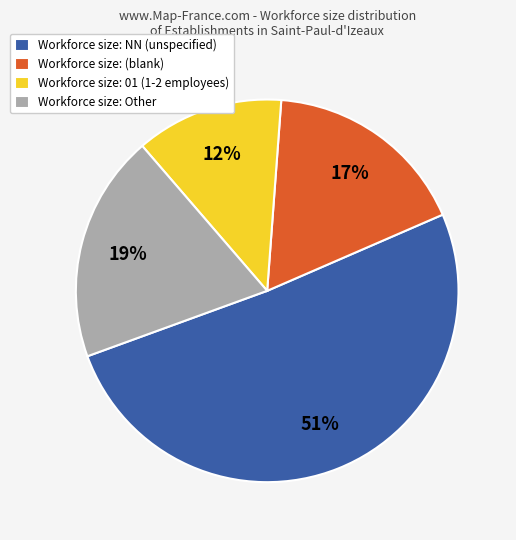

True or false: Workforce size: (blank) accounts for 22% of the total.

False